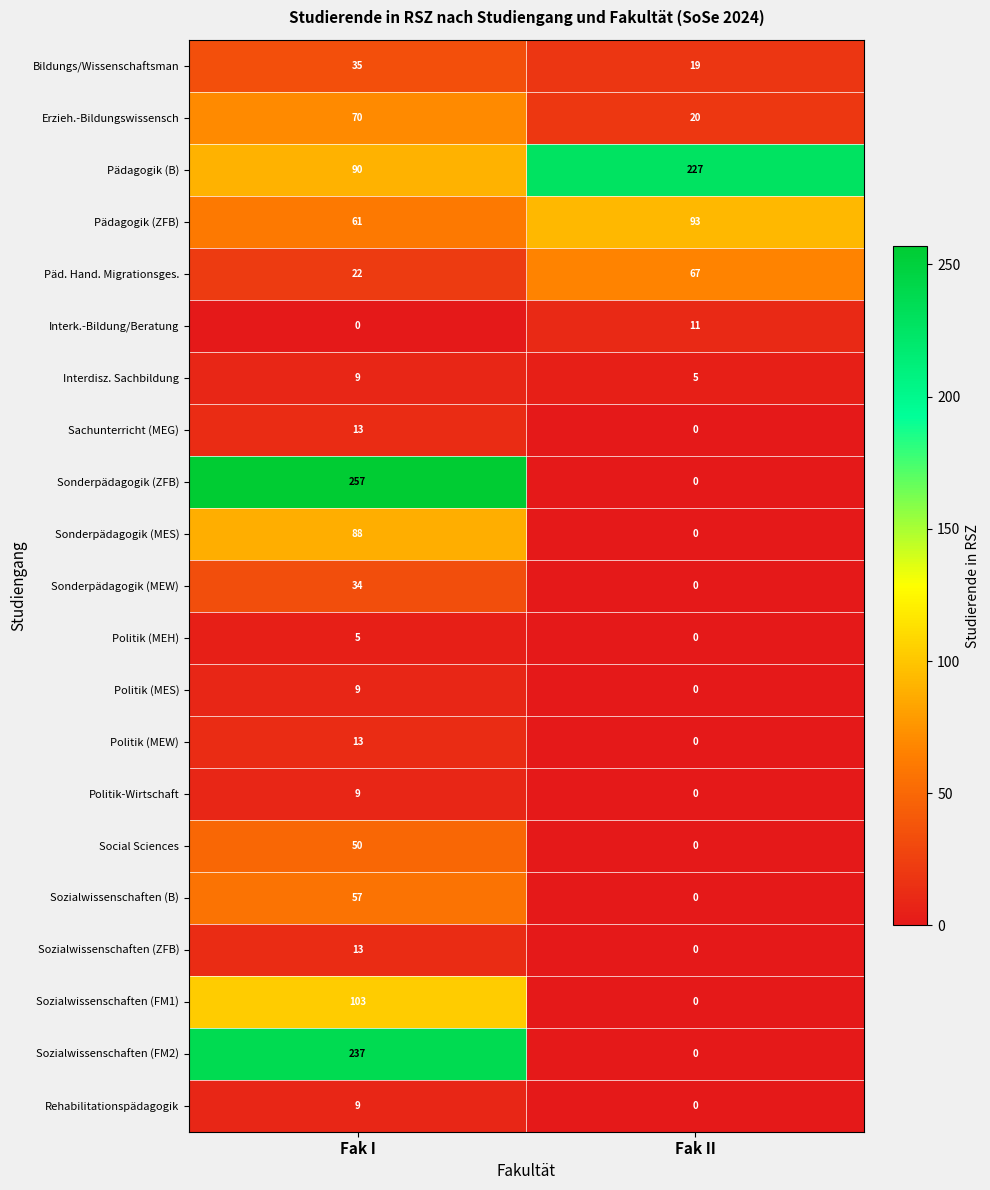

Between Fak I and Fak II, which series saw the biggest shift?

Sonderpädagogik (ZFB)